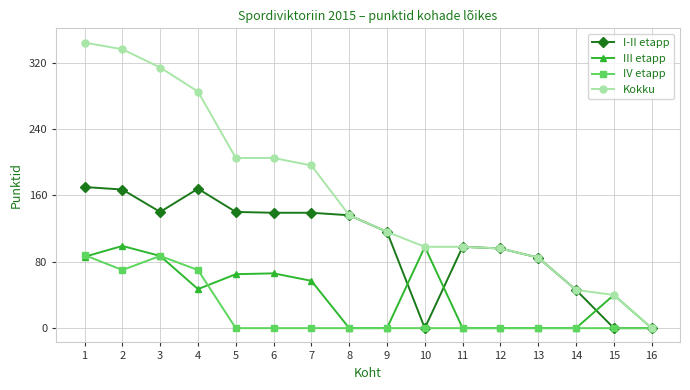

What is the maximum value for III etapp?

99